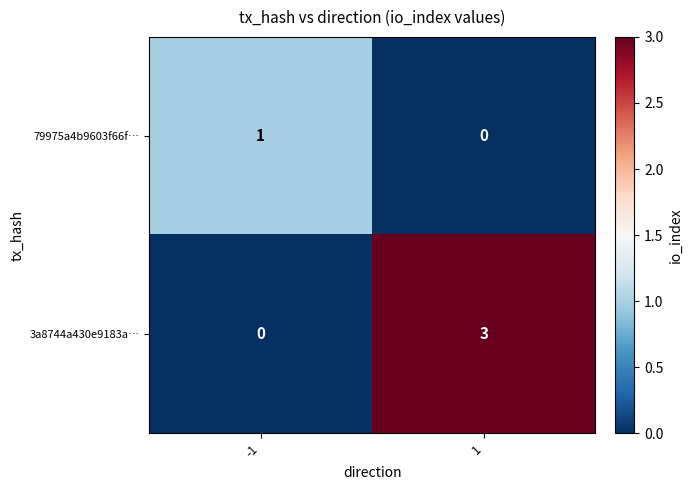

Count the number of categories in the chart.

2